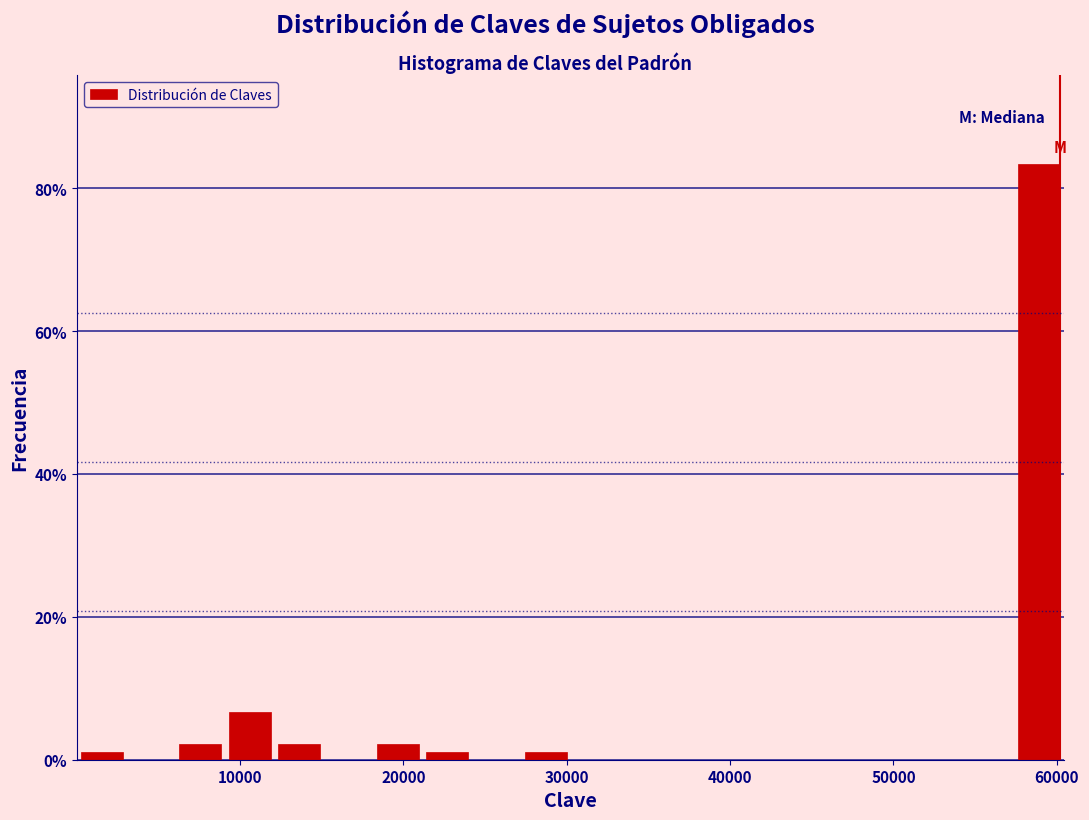

Around what value on the x-axis is the tallest bar? Give the approximate position of its centre, as read against the axis.

59000